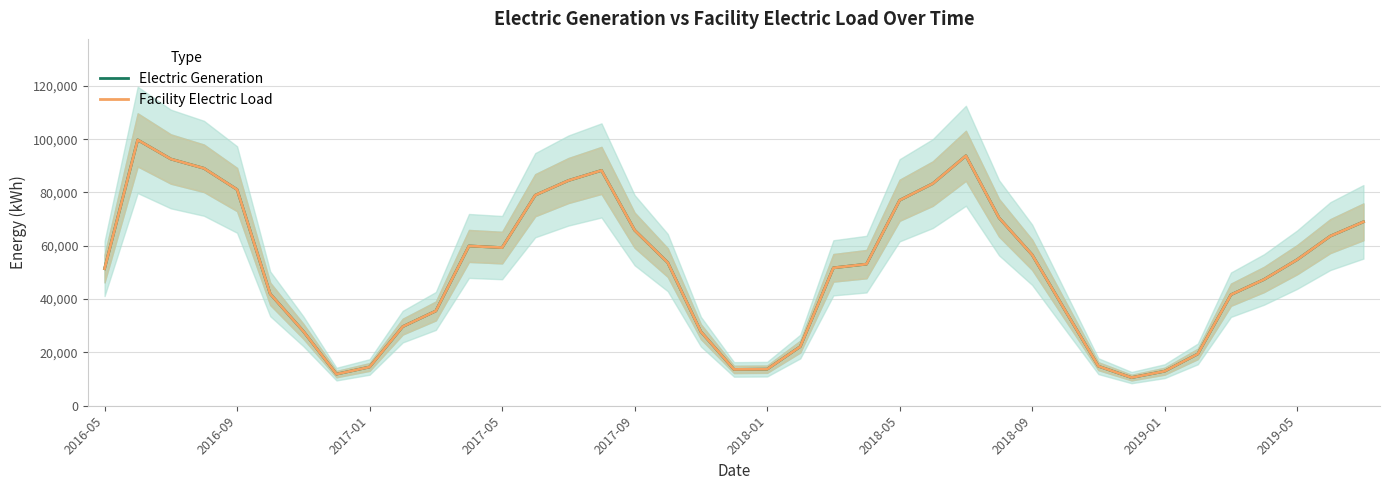

What is the value of the Facility Electric Load point at the 6th from the left?

41976